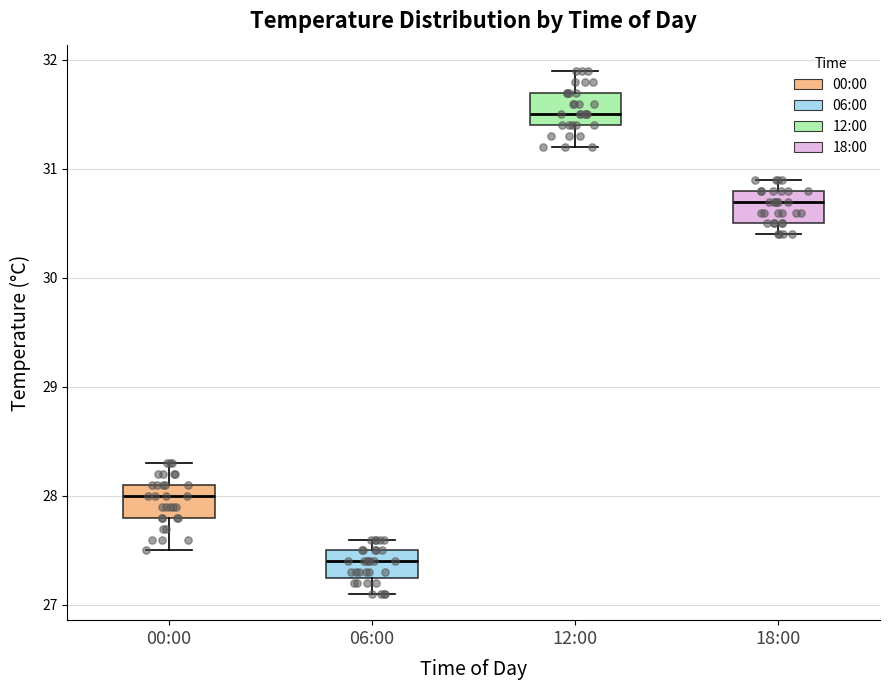

Reading left to right, transcribe this box plot: for each box, give where its median line is, the range the box spans, and where its two whiskers end, as read against the y-axis. The values are not printed on the chart, so give them approximately, as read against the axis.

00:00: median 28.0, box 27.8 to 28.1, whiskers 27.5 to 28.3
06:00: median 27.4, box 27.3 to 27.5, whiskers 27.1 to 27.6
12:00: median 31.5, box 31.4 to 31.7, whiskers 31.2 to 31.9
18:00: median 30.7, box 30.5 to 30.8, whiskers 30.4 to 30.9